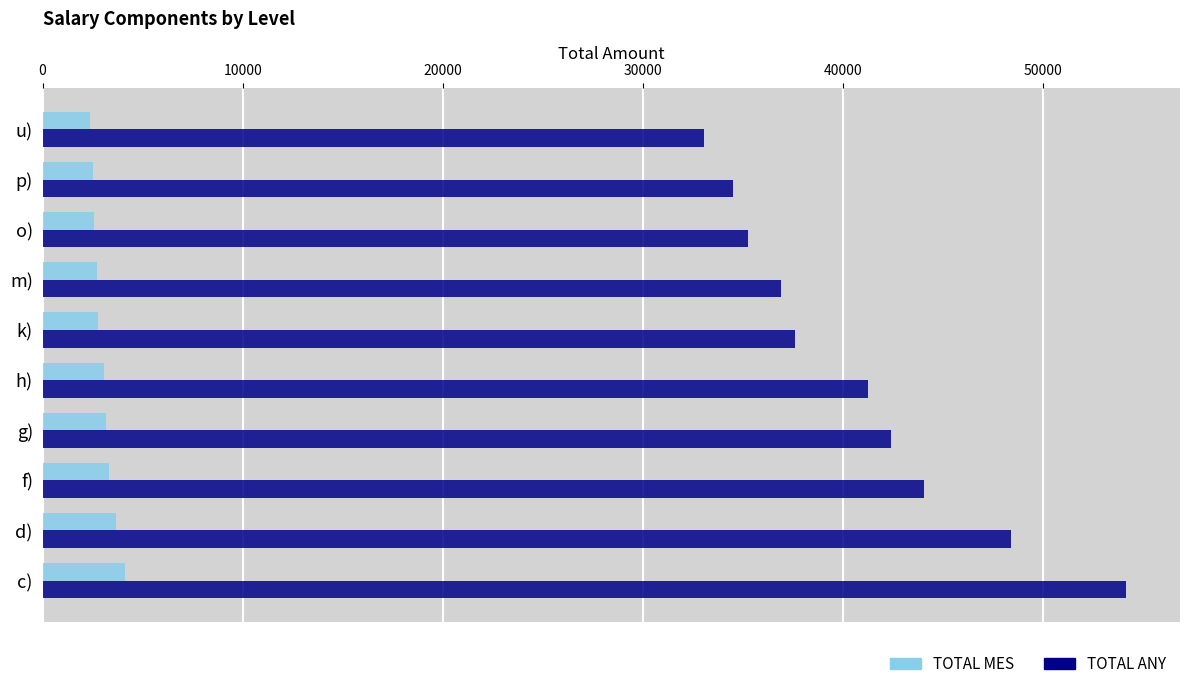

At which category is the sum across all series the highest?

c)